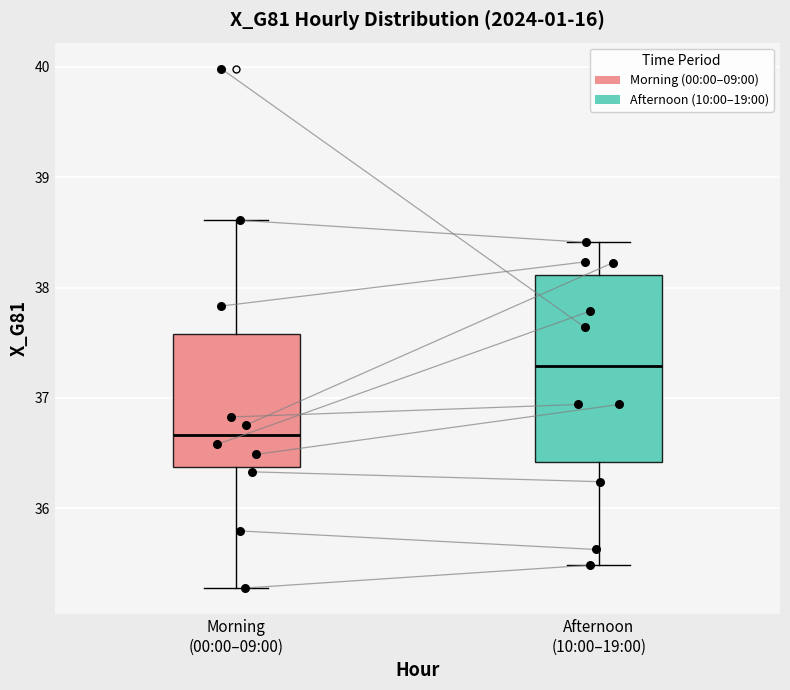

Reading left to right, read every box against the y-axis: the position of its median line, the range the box covers, and the ends of its whiskers. The values are not printed on the chart, so give them approximately, as read against the axis.

Morning (00:00–09:00): median 36.7, box 36.4 to 37.6, whiskers 35.3 to 38.6
Afternoon (10:00–19:00): median 37.3, box 36.4 to 38.1, whiskers 35.5 to 38.4